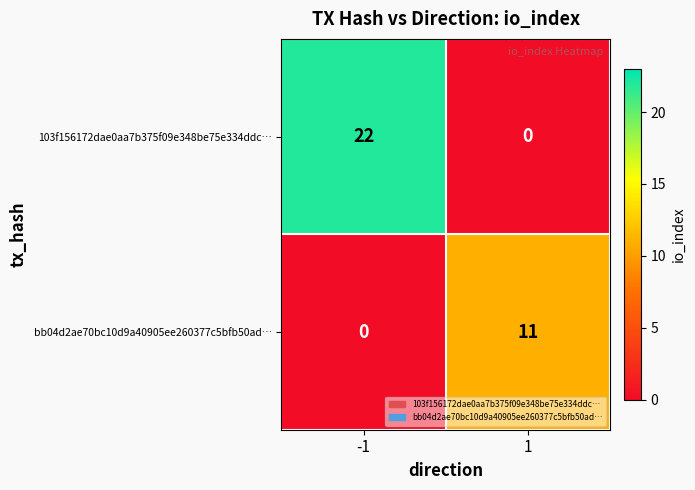

The bb04d2ae70bc10d9a40905ee260377c5bfb50ad… series shows 5 at 1. True or false?

False